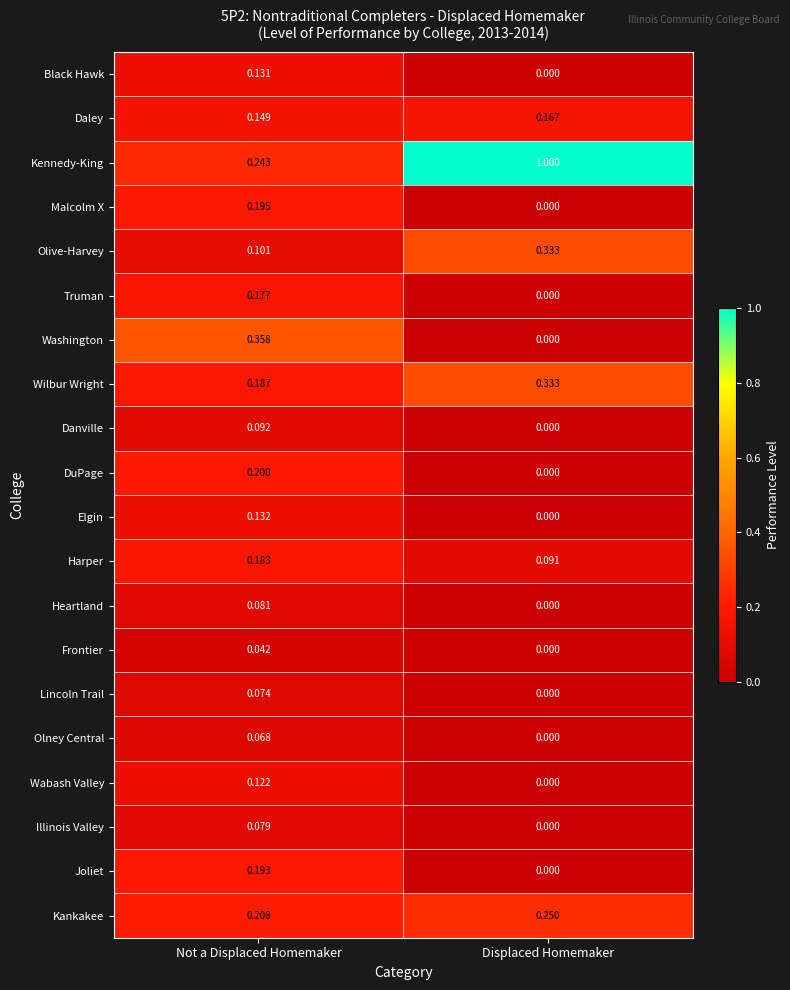

At which label is Wabash Valley closest to 0?

Displaced Homemaker